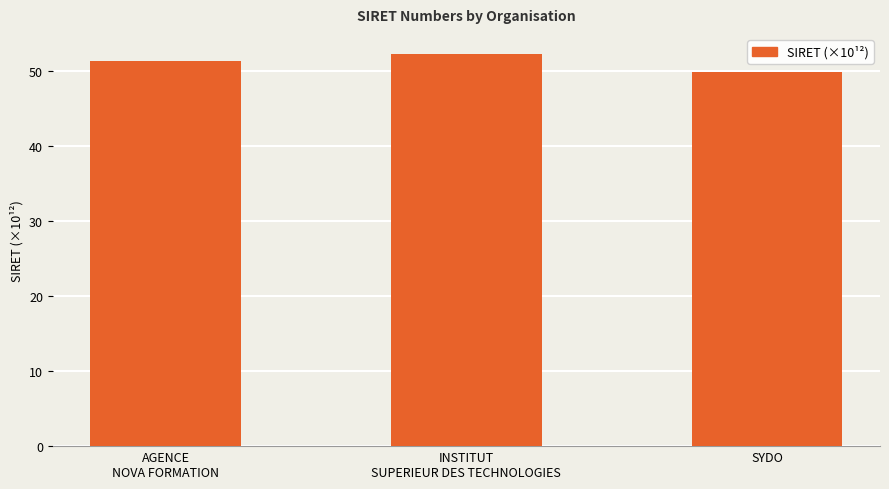

Reading left to right, extract all data points from this chart.

51.3	52.3	49.8